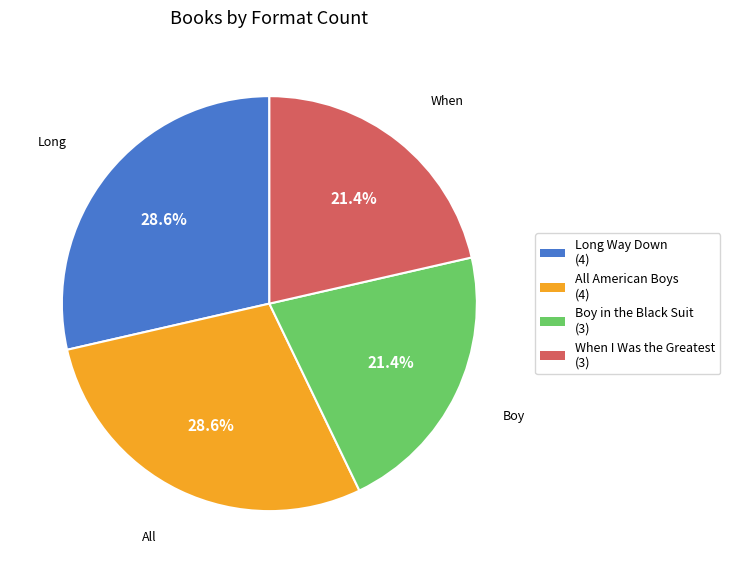

How many segments does this pie chart have?

4